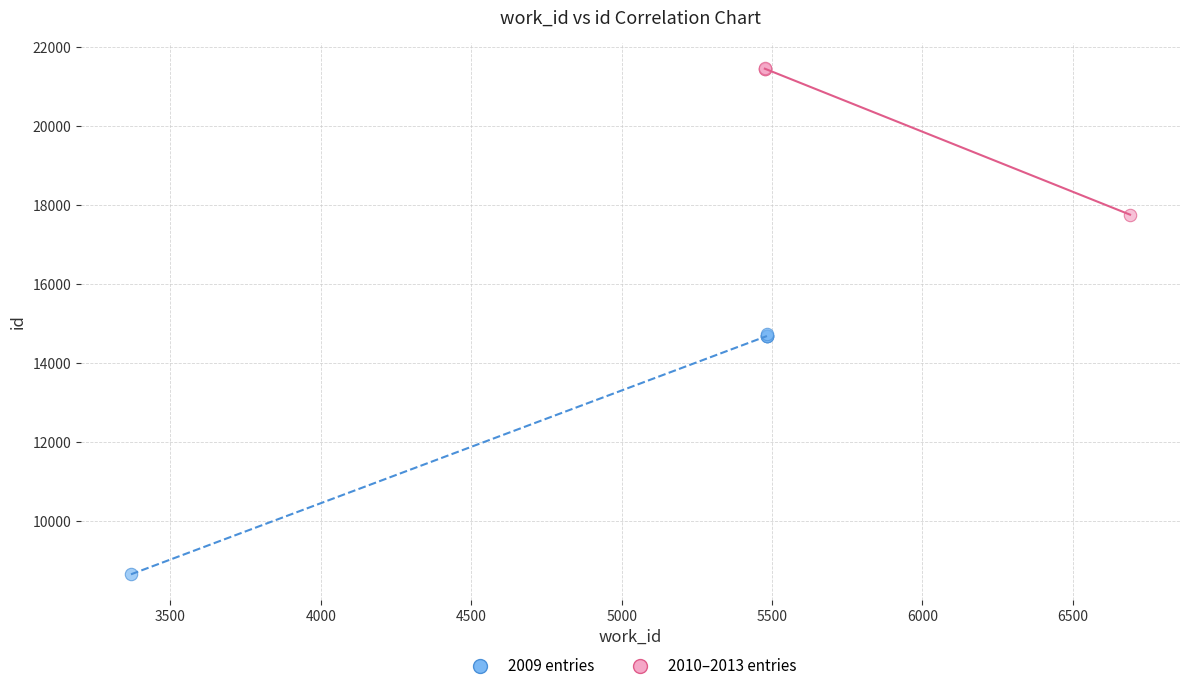

Which series reaches the maximum Y coordinate?

2010–2013 entries